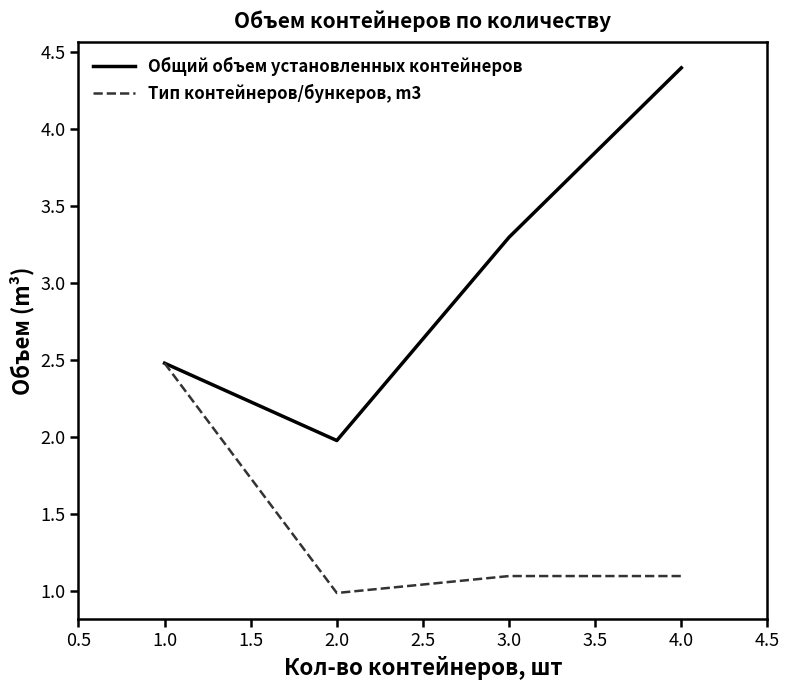

What are all the series names shown in the legend?

Общий объем установленных контейнеров, Тип контейнеров/бункеров, m3